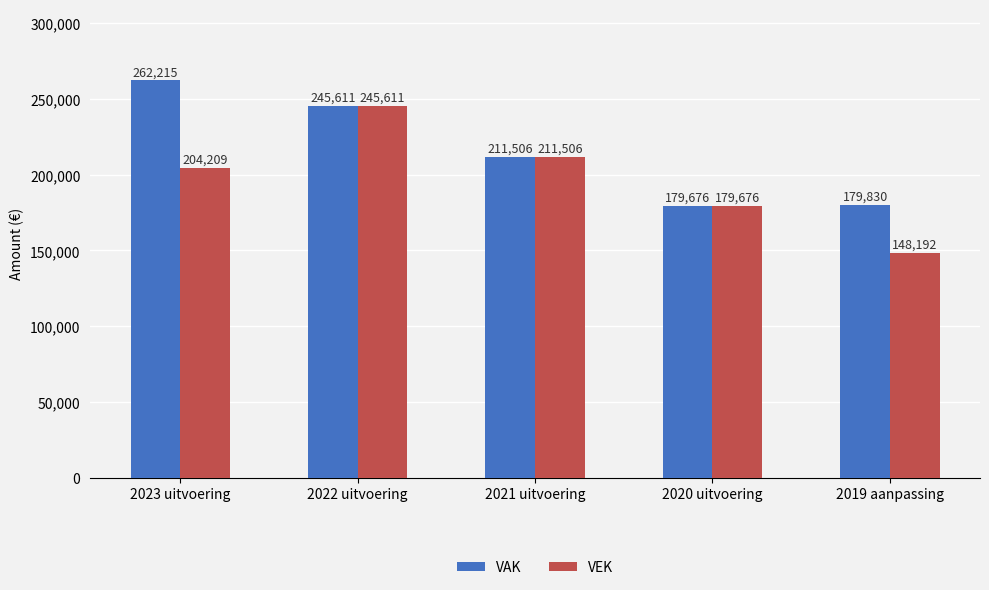

What position from the left is 2019 aanpassing?

5